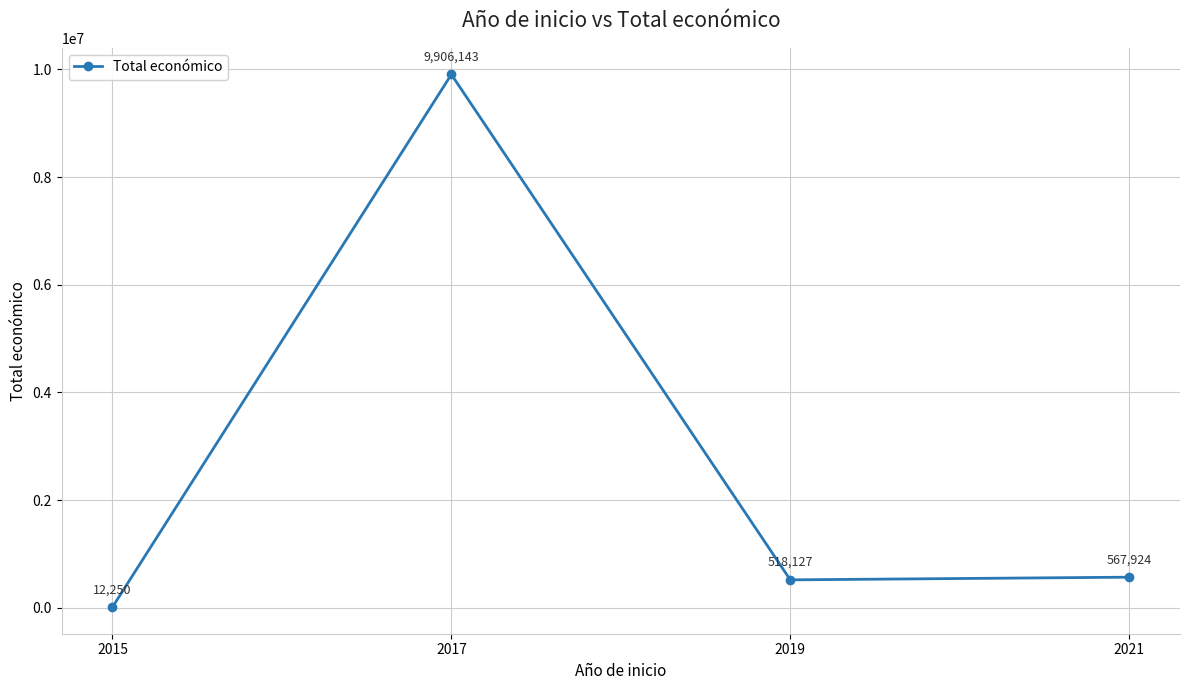

What is the ratio of the value at 2017 to the value at 2019?

19.1